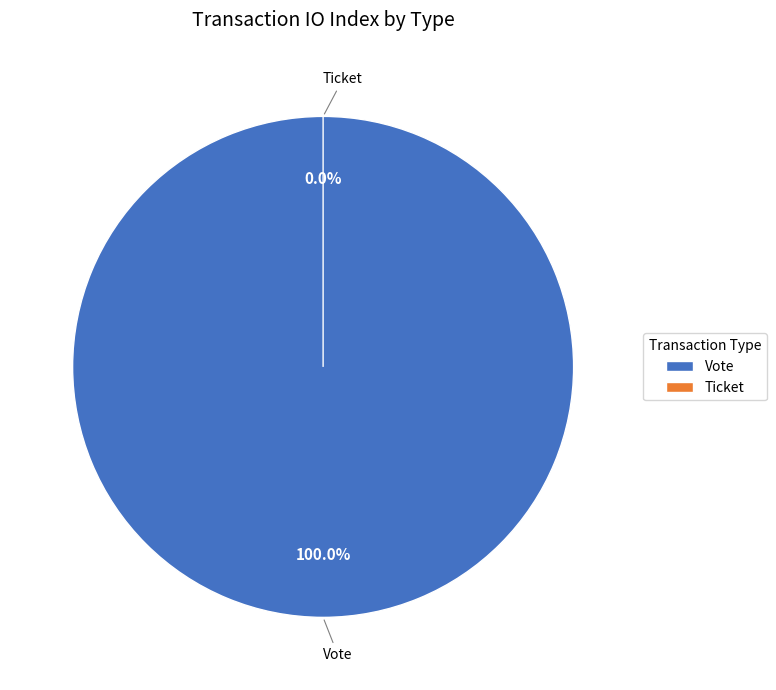

Which category has the smallest portion of the pie?

Ticket